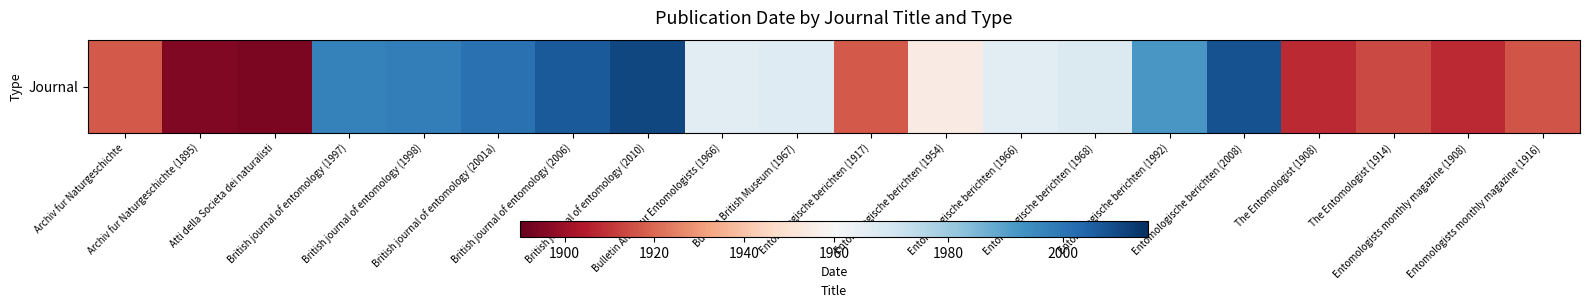

Read the value at Entomologische berichten (1992), to the nearest 50.

2000